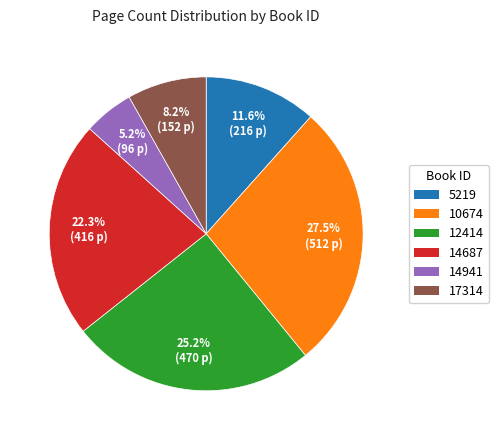

Approximately how many times larger is the value at 5219 compared to 14941?

2.2